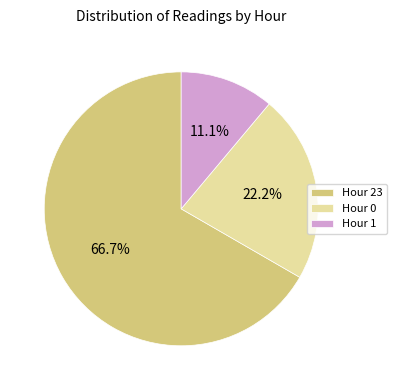

Rank the categories by value from lowest to highest.

Hour 1, Hour 0, Hour 23